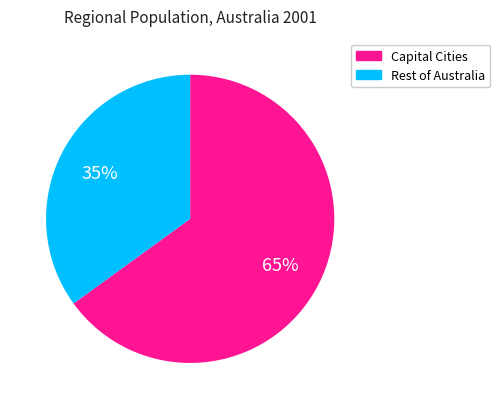

What is the ratio of the value at Capital Cities to the value at Rest of Australia?

1.9